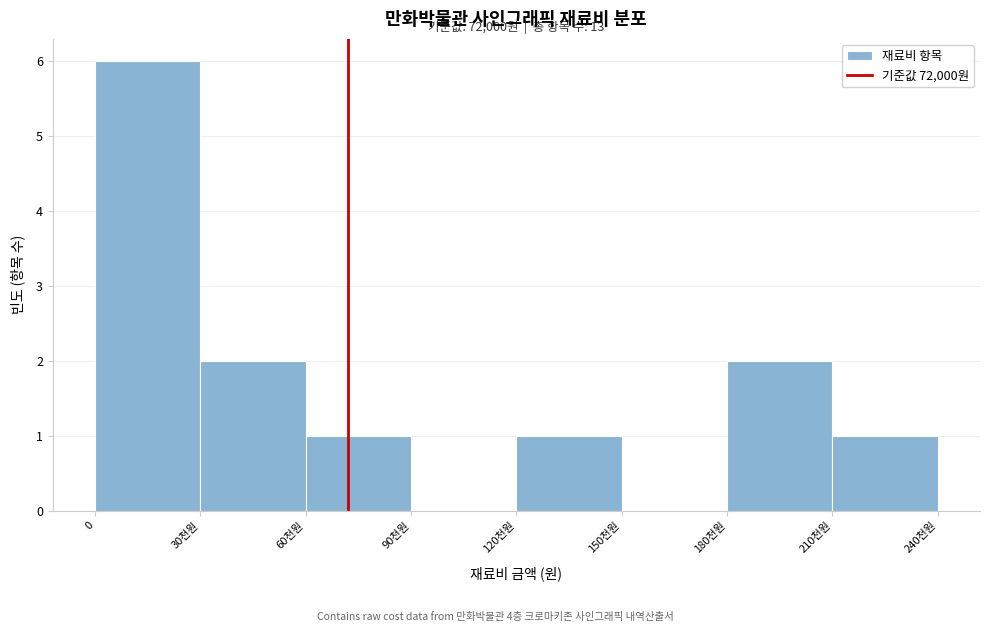

Reading left to right, transcribe all the data shown in this chart.

0=6	30천원=2	60천원=1	90천원=0	120천원=1	150천원=0	180천원=2	210천원=1